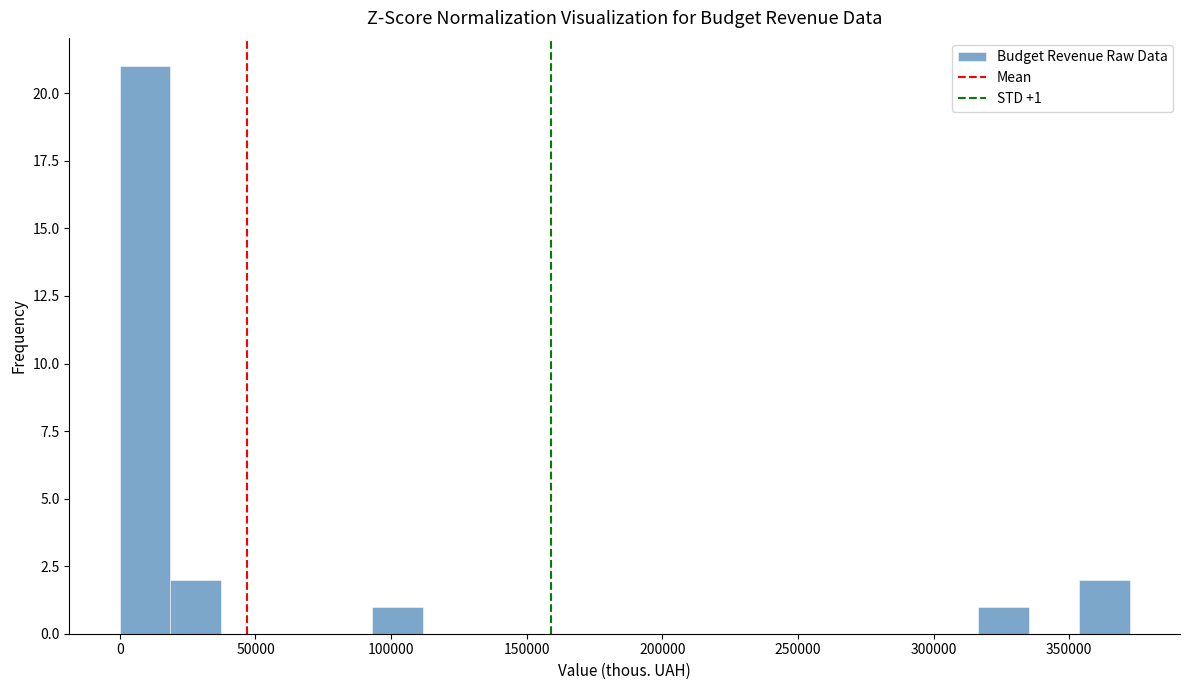

Read against the x-axis, roughly where is the centre of the tallest bar?

10000